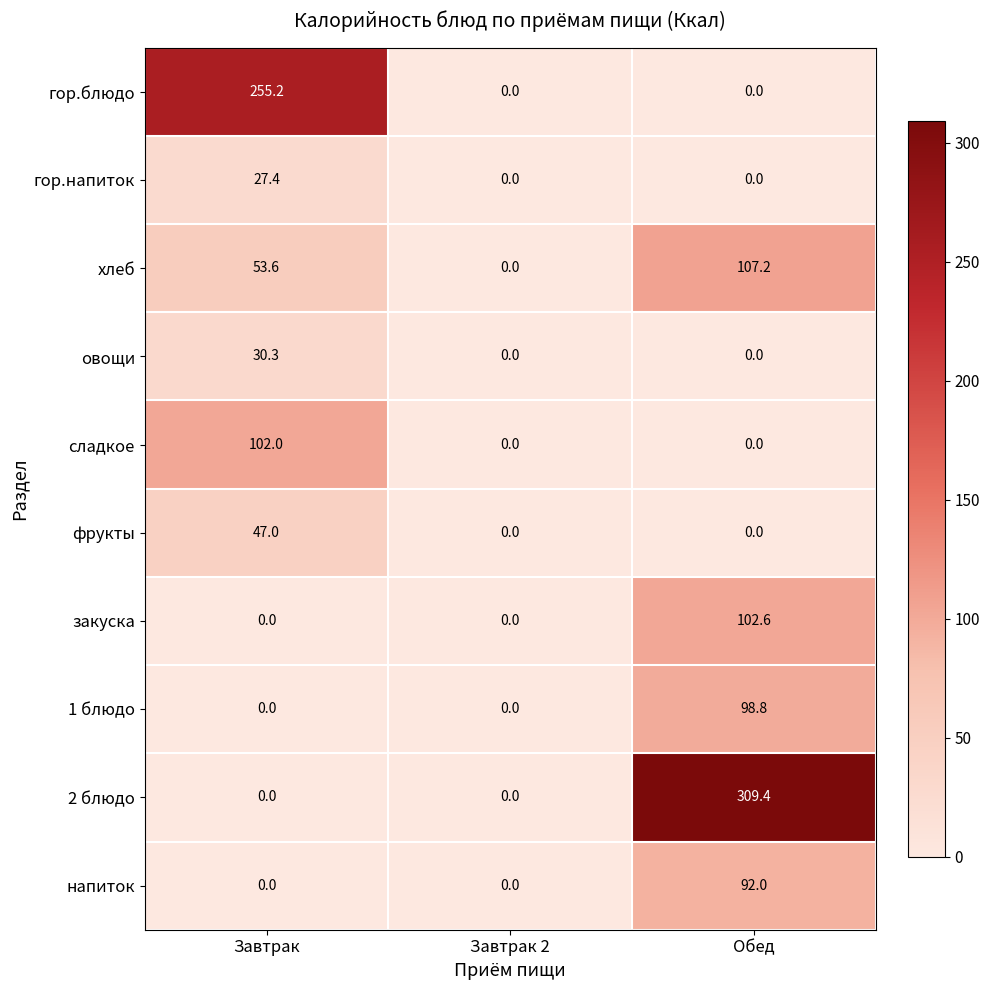

Which series has the largest total across all categories?

2 блюдо